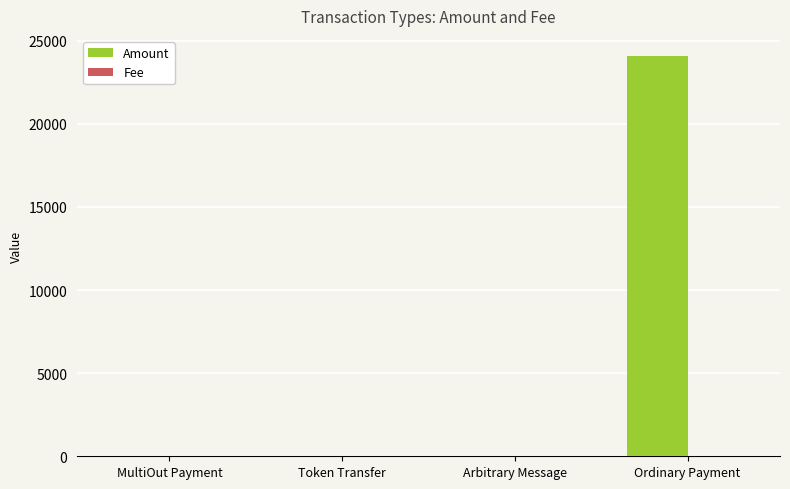

Which category has the highest value in the Amount series?

Ordinary Payment